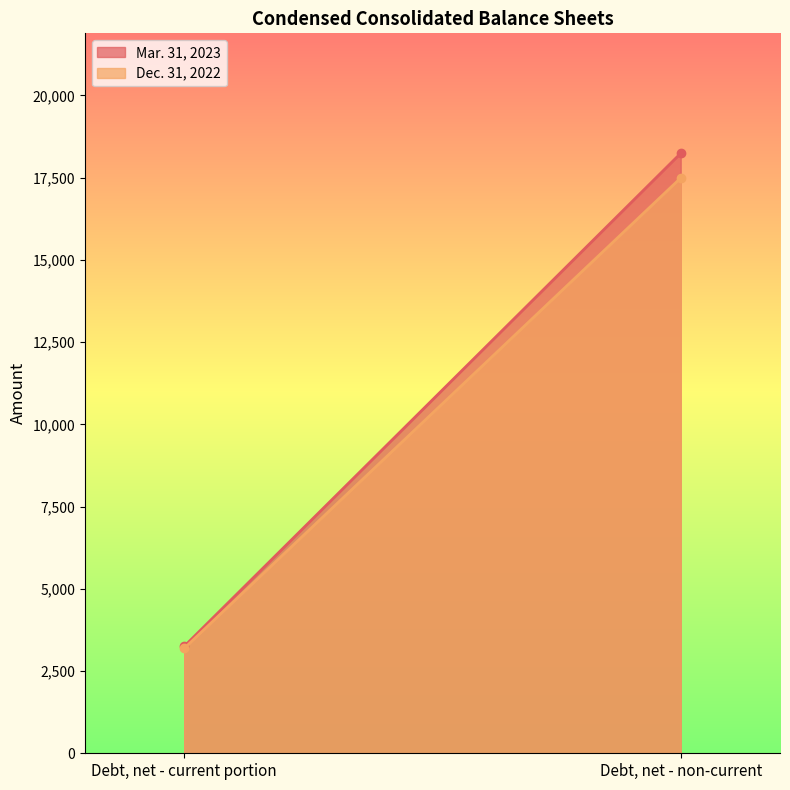

Reading left to right, extract all data points from this chart.

Mar. 31, 2023: 3250	18241
Dec. 31, 2022: 3189	17491